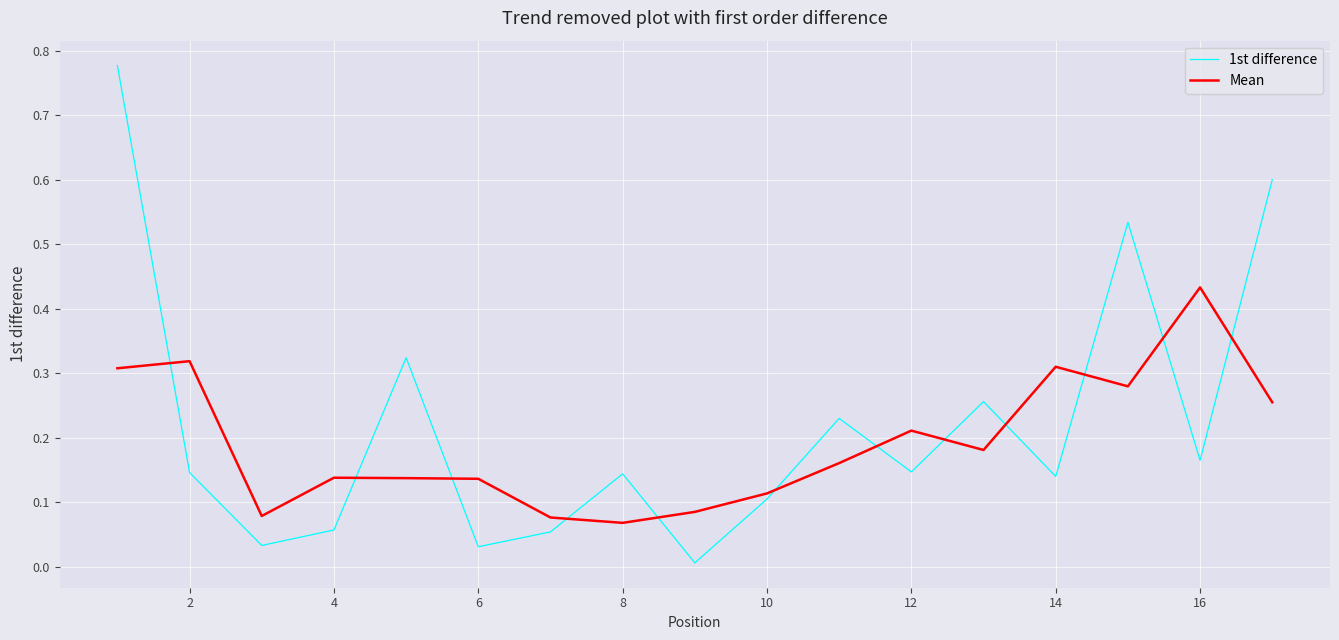

After their last crossing, which series has the higher values: 1st difference or Mean?

1st difference